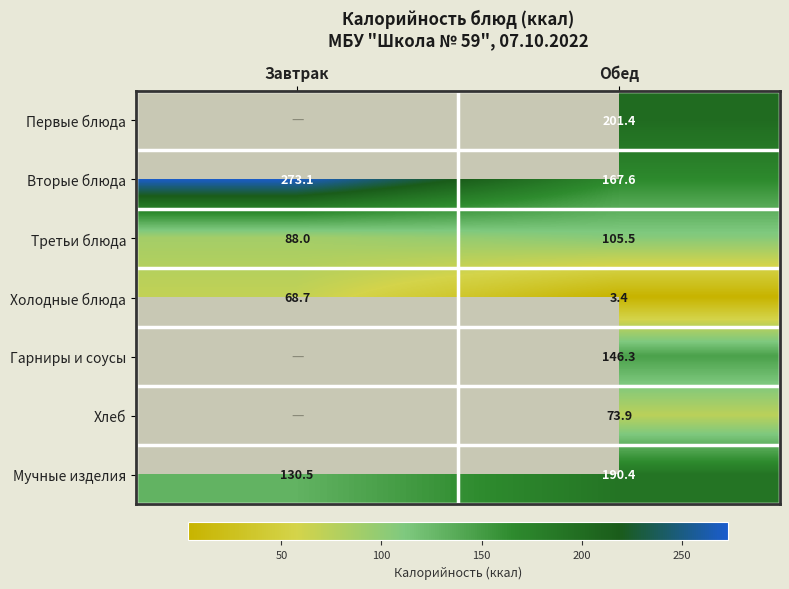

What is the difference between the Вторые блюда values at Завтрак and Обед?

105.5